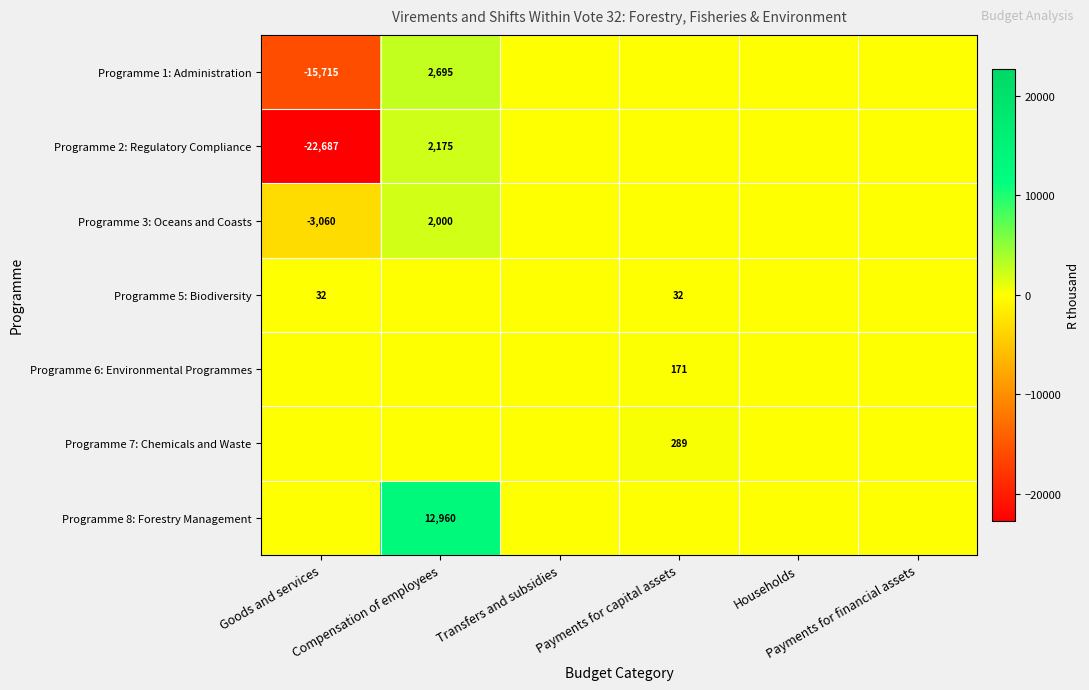

What is the difference between the Programme 8: Forestry Management values at Payments for capital assets and Compensation of employees?

12960